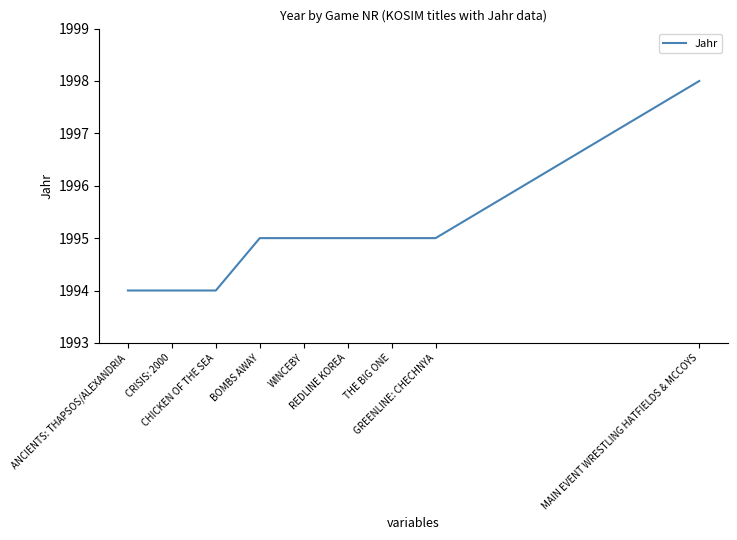

Reading left to right, transcribe all the data shown in this chart.

1994	1994	1994	1995	1995	1995	1995	1995	1998